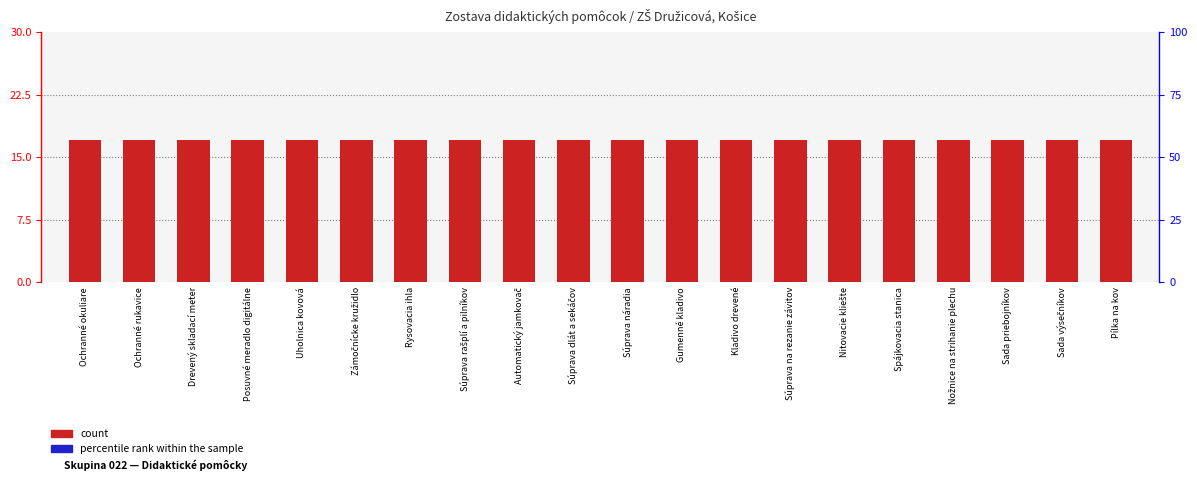

What is the label of the 16th bar from the left?

Spájkovacia stanica